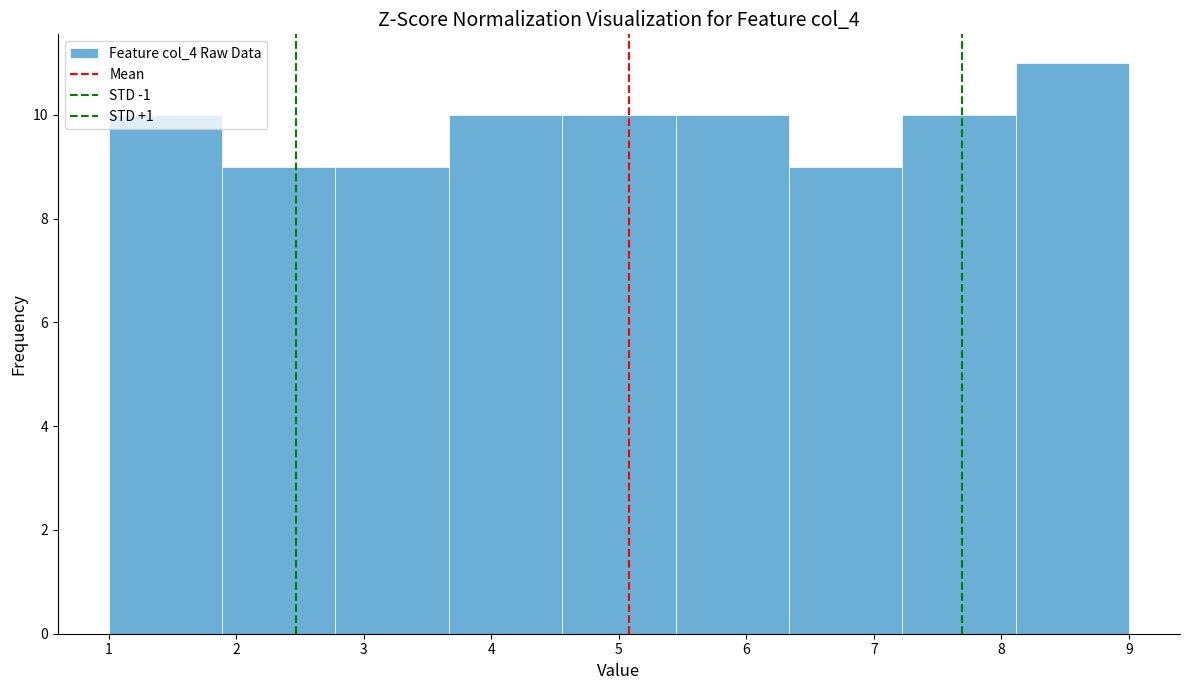

What is the height of the bar covering 3.7 to 4.6 on the x-axis? Neither the bar edges nor the heights are printed on the chart, so give them approximately, as read against the axes.

10